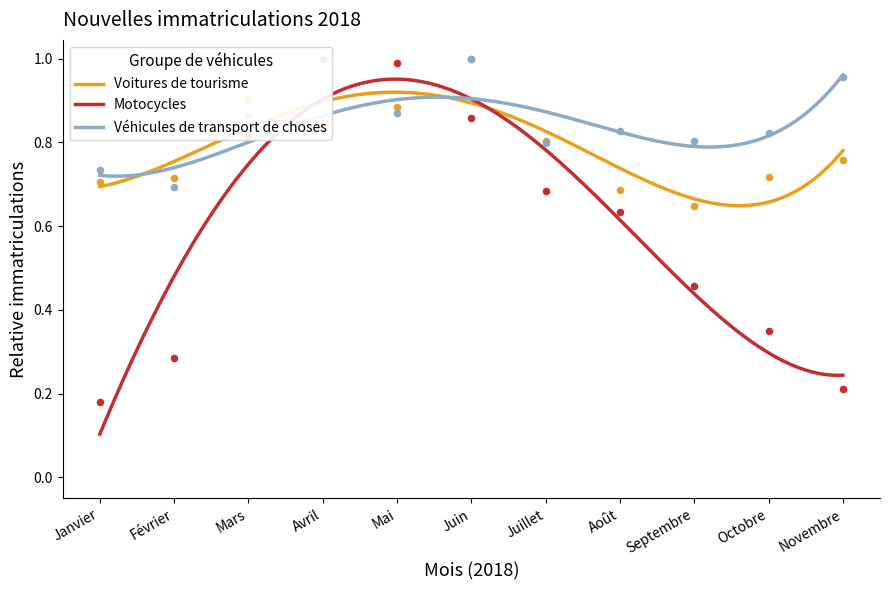

Which series contains the lowest Y value?

Motocycles